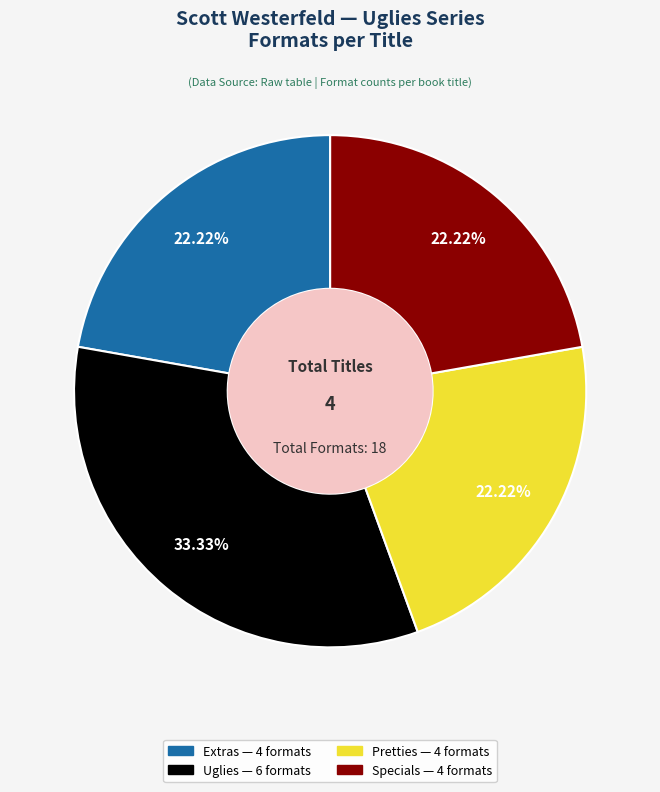

How many segments does this pie chart have?

4